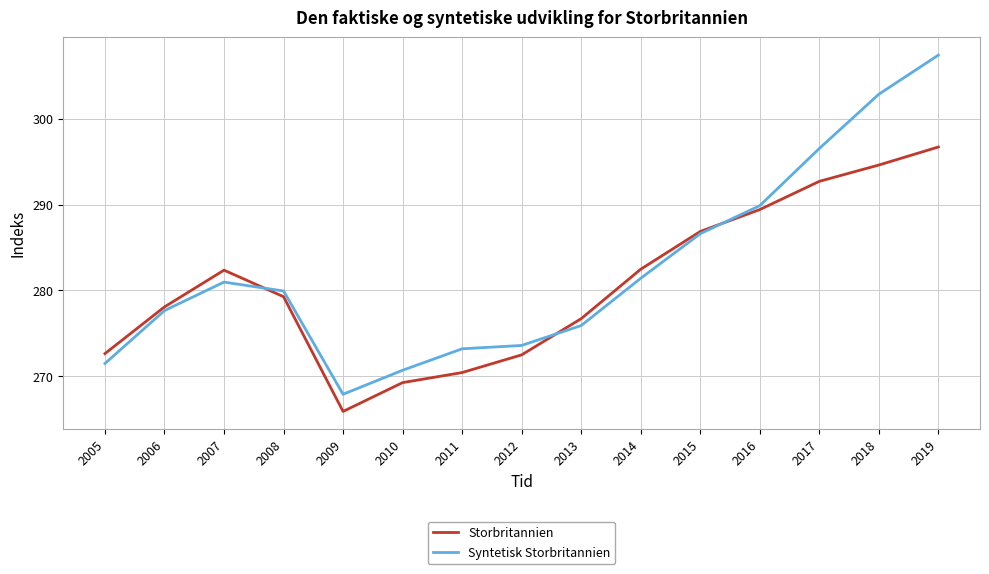

What value does the Syntetisk Storbritannien series have at 2013?

275.9